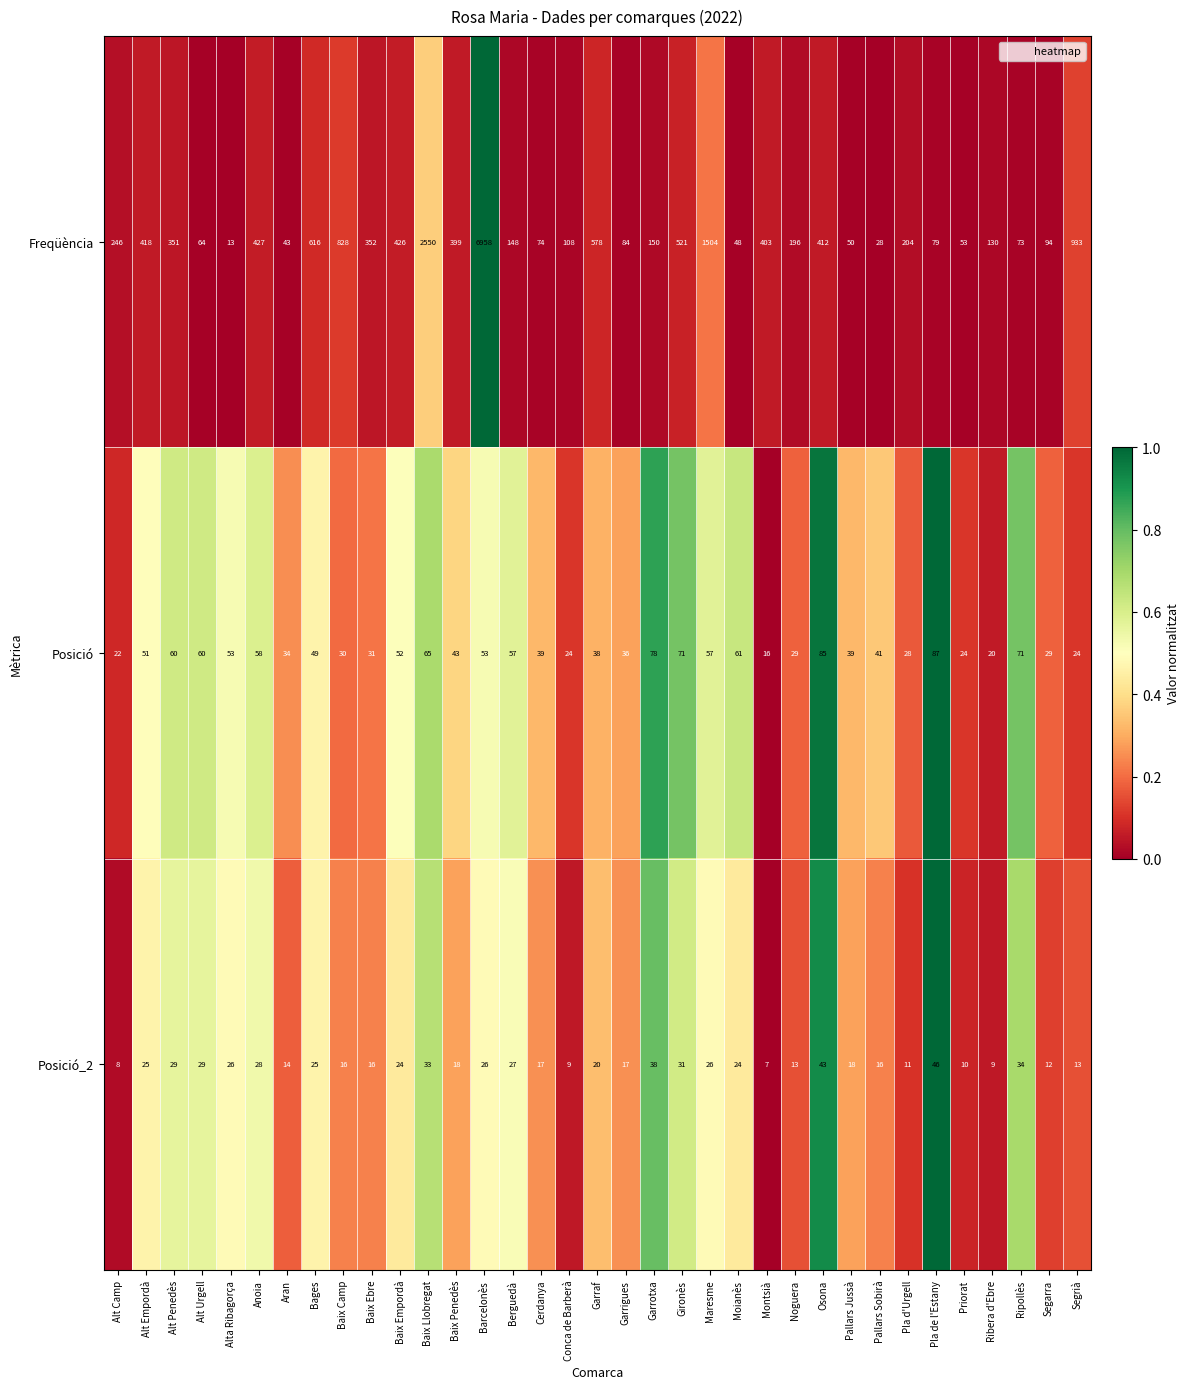

The Posició_2 series shows 29 at Alt Urgell. True or false?

True